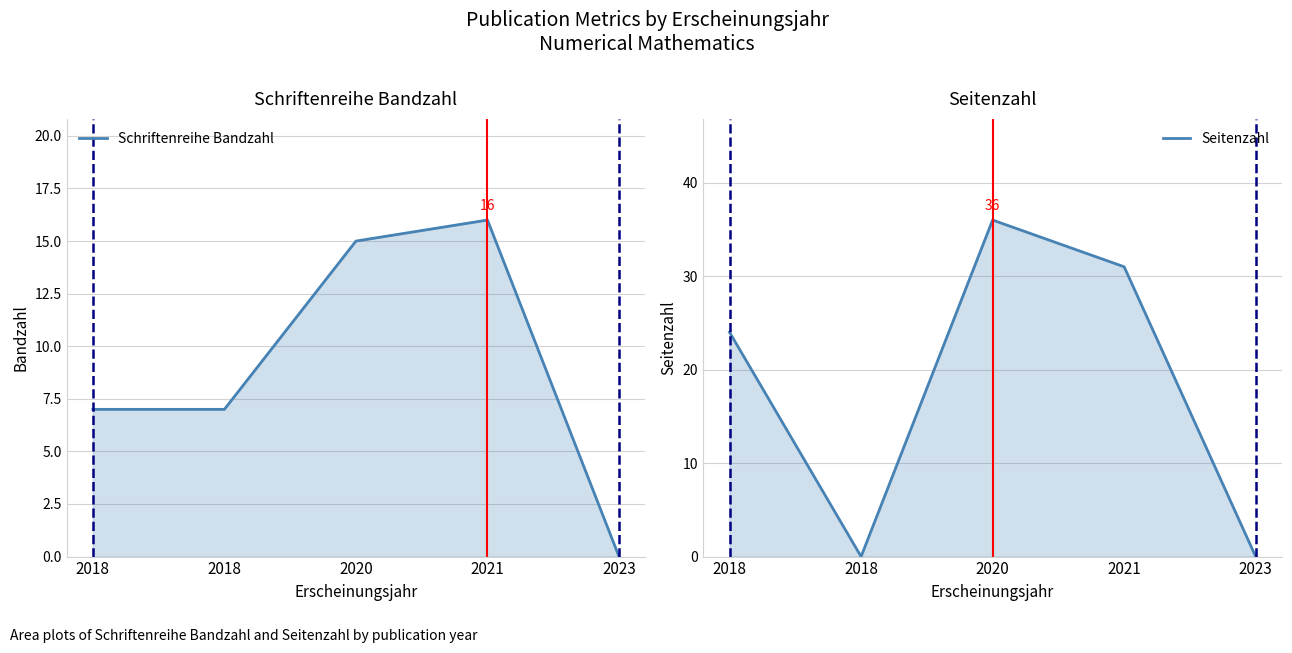

How many interior local valleys does the Seitenzahl series have?

1